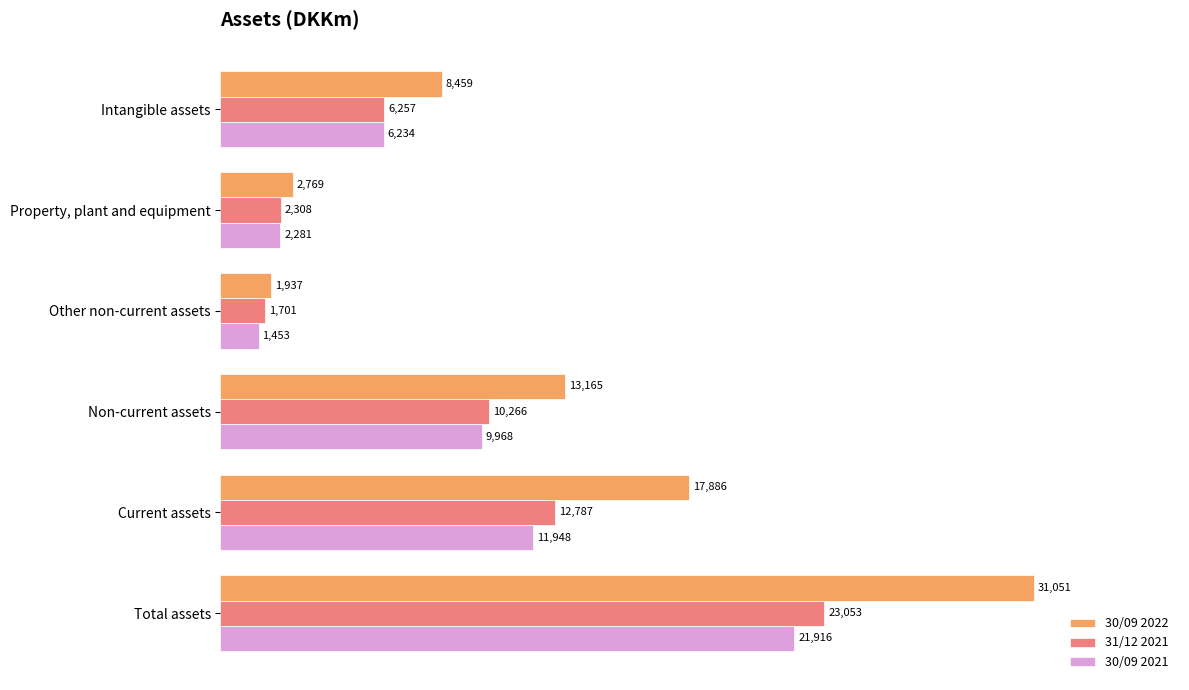

Between Property, plant and equipment and Total assets, which series saw the biggest shift?

30/09 2022